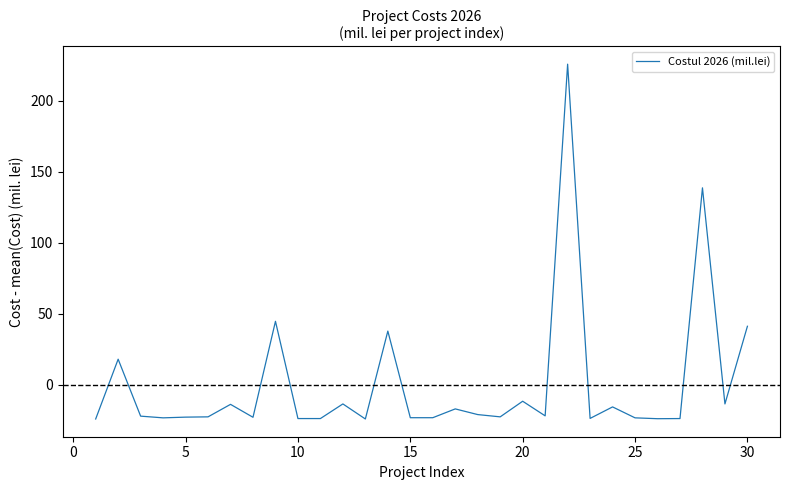

What is the difference between the maximum and minimum values?

249.9